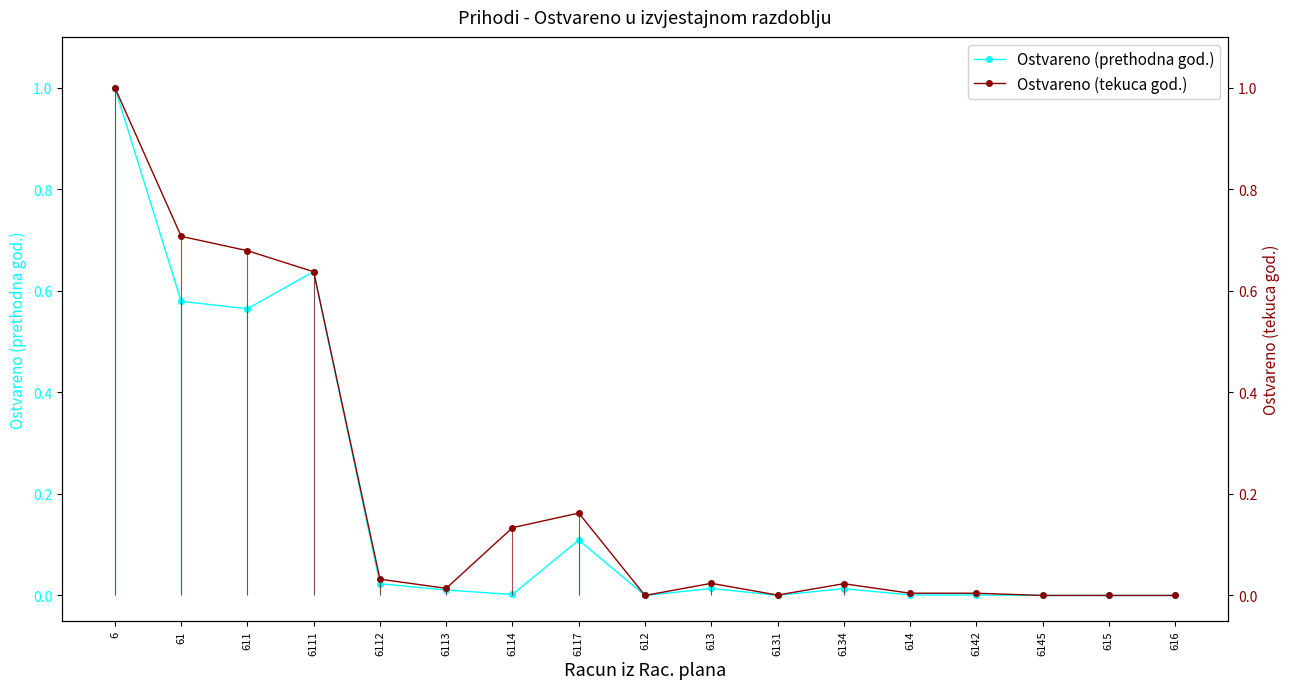

Which series has the largest range (max minus min)?

Ostvareno (prethodna god.)